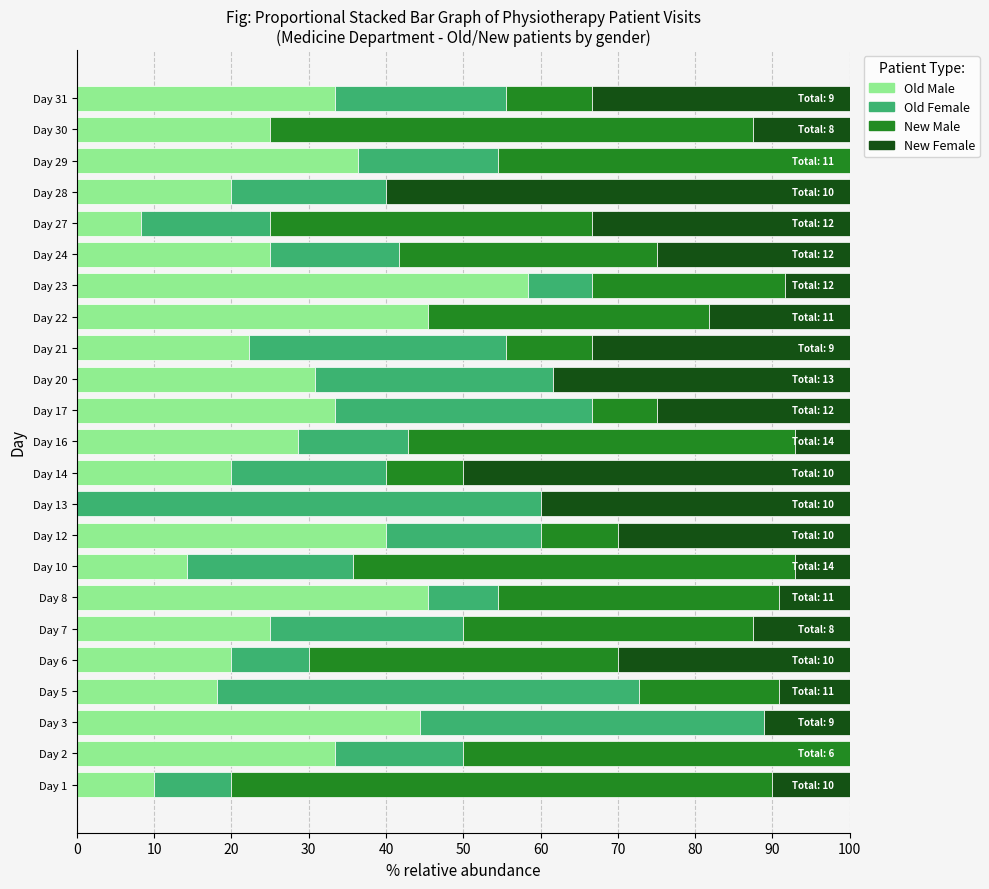

What is the maximum value for Old Male?

58.3